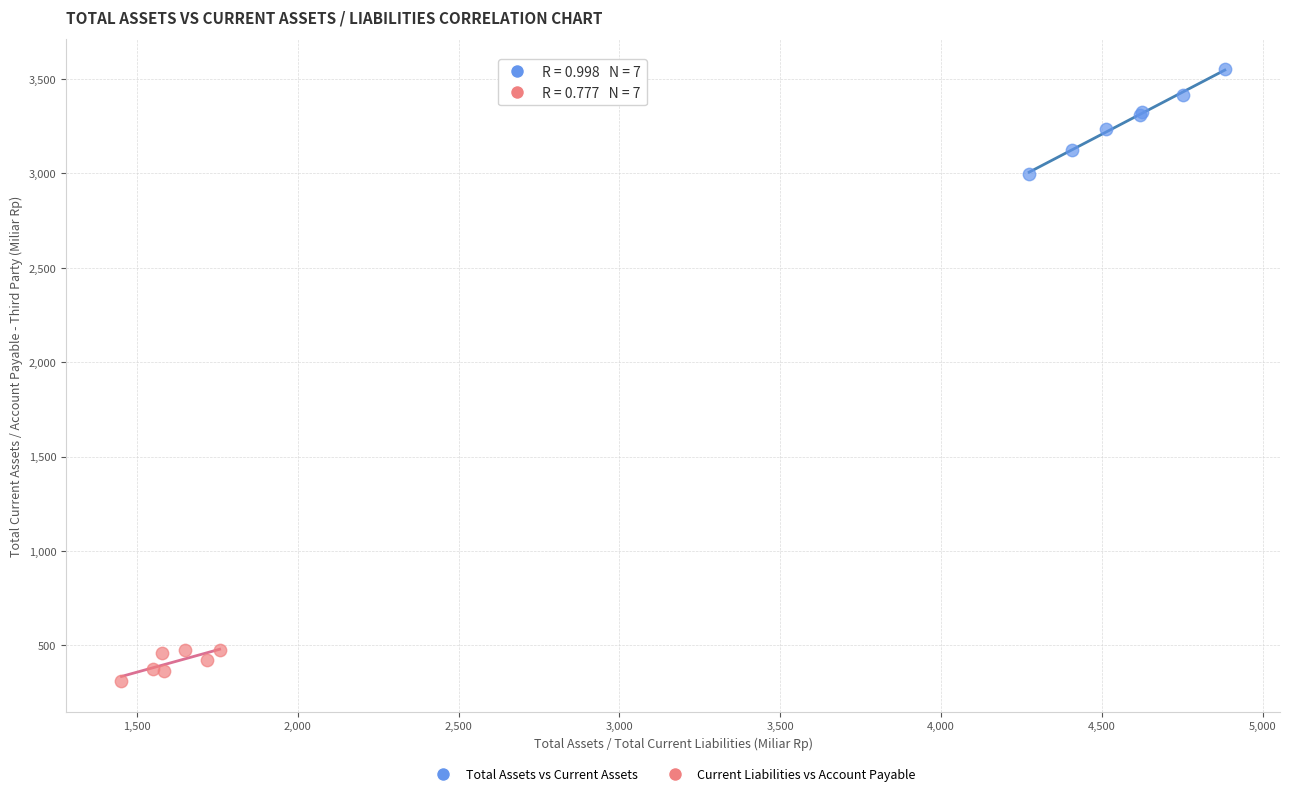

Which series contains the highest Y value?

Total Assets vs Current Assets